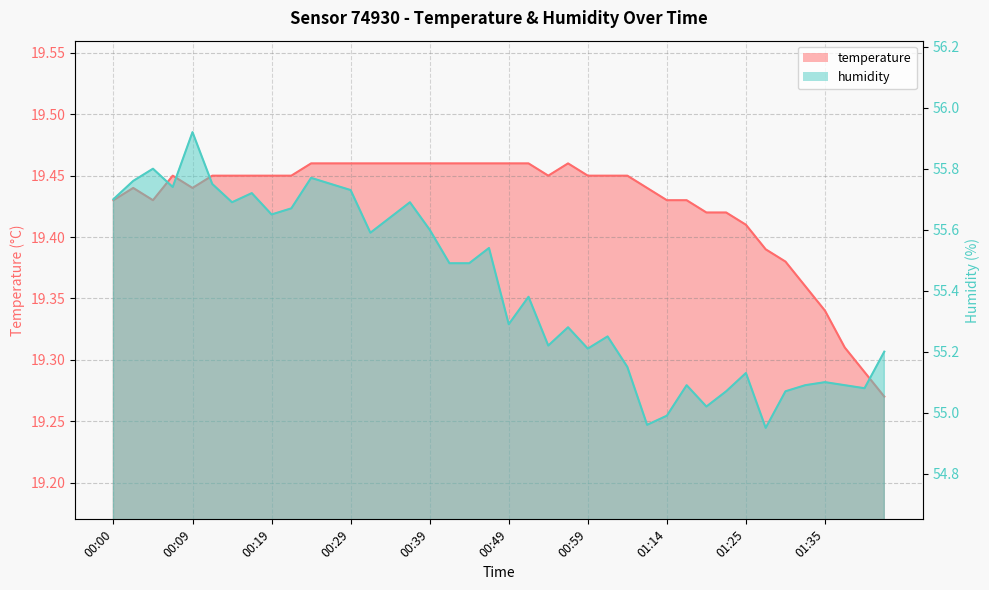

How many lines are shown in the chart?

2